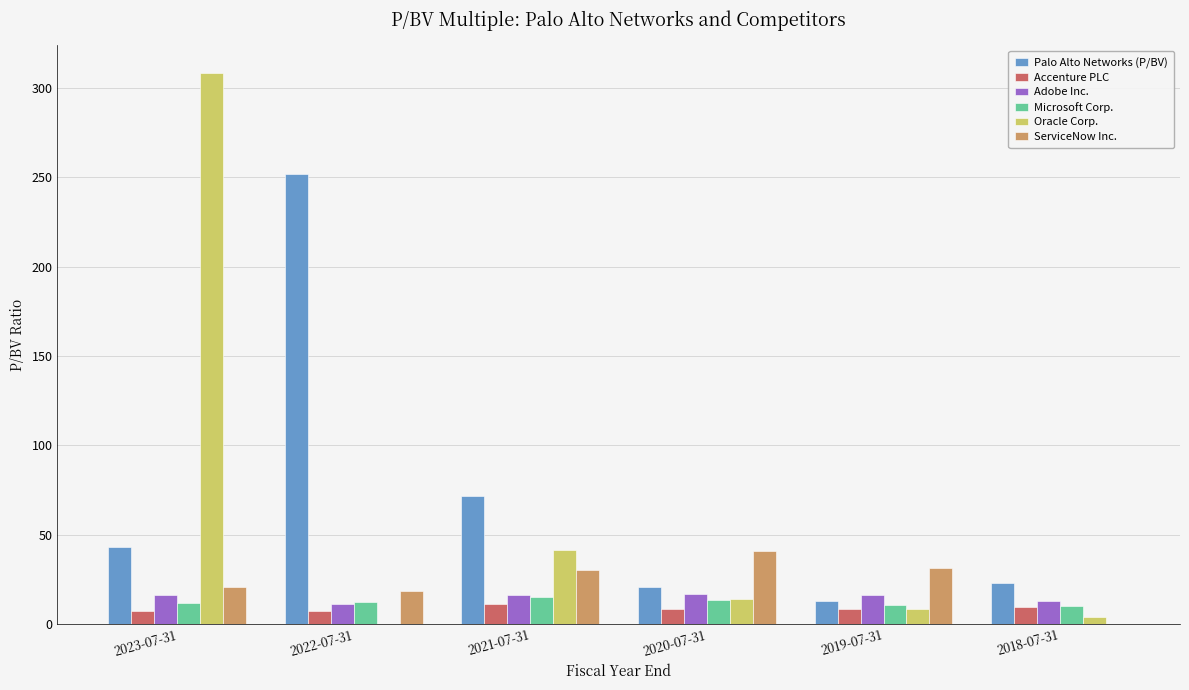

What is the difference between the Palo Alto Networks (P/BV) values at 2020-07-31 and 2023-07-31?

22.2